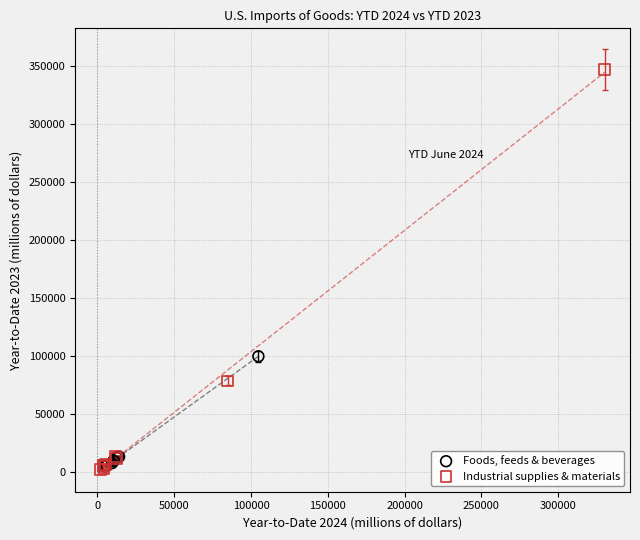

Which series reaches the maximum Y coordinate?

Industrial supplies & materials